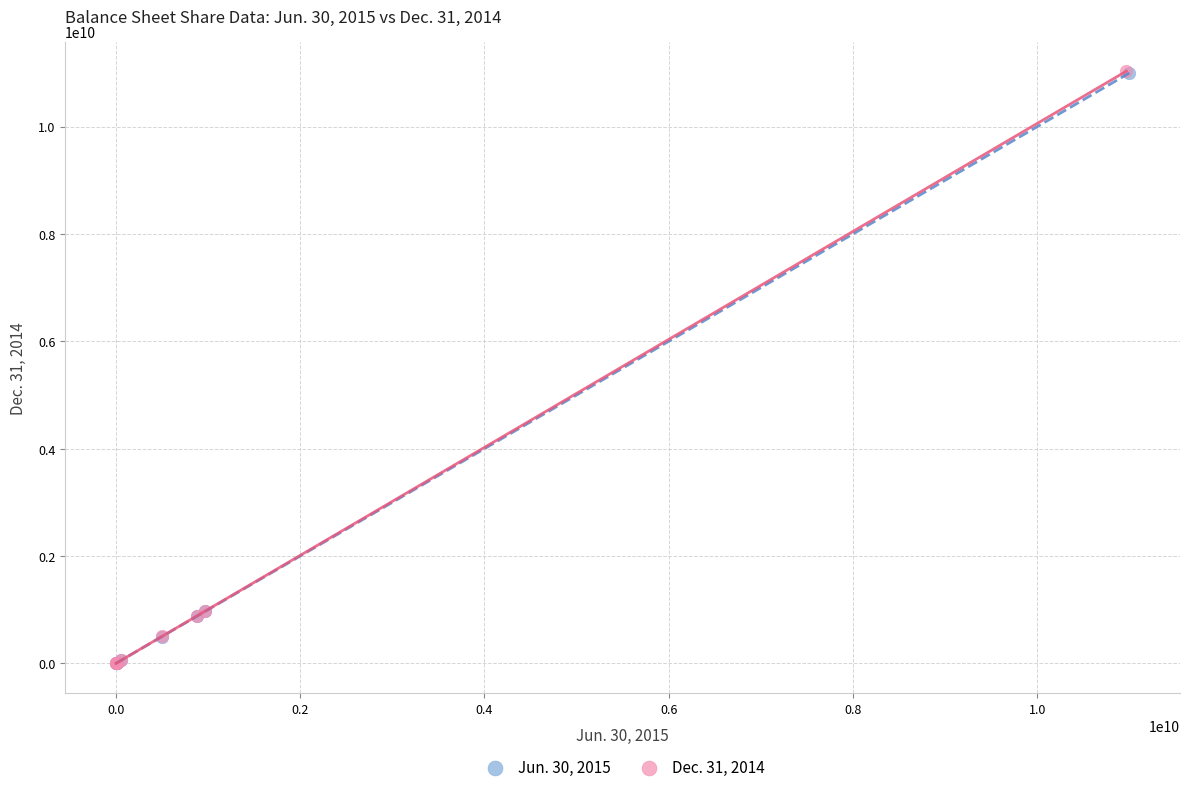

Which series has the largest Y range (max minus min)?

Dec. 31, 2014